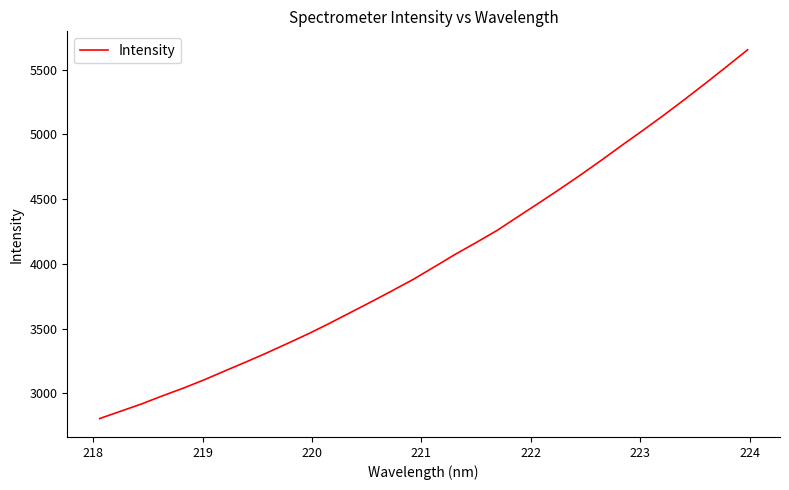

What is the minimum value shown in the chart?

2804.6